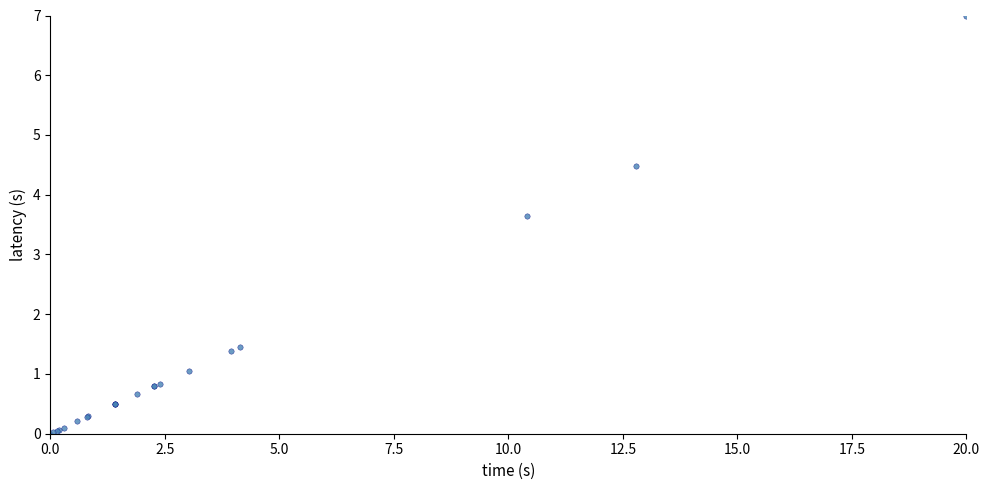

What Y value in the scatter plot is closest to 3?

3.6